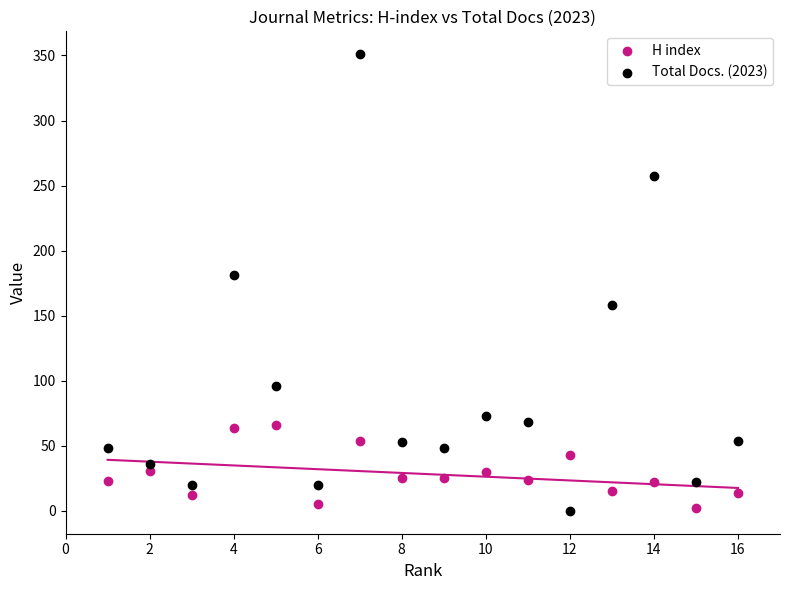

Across all series, what Y value is closest to 175?

181